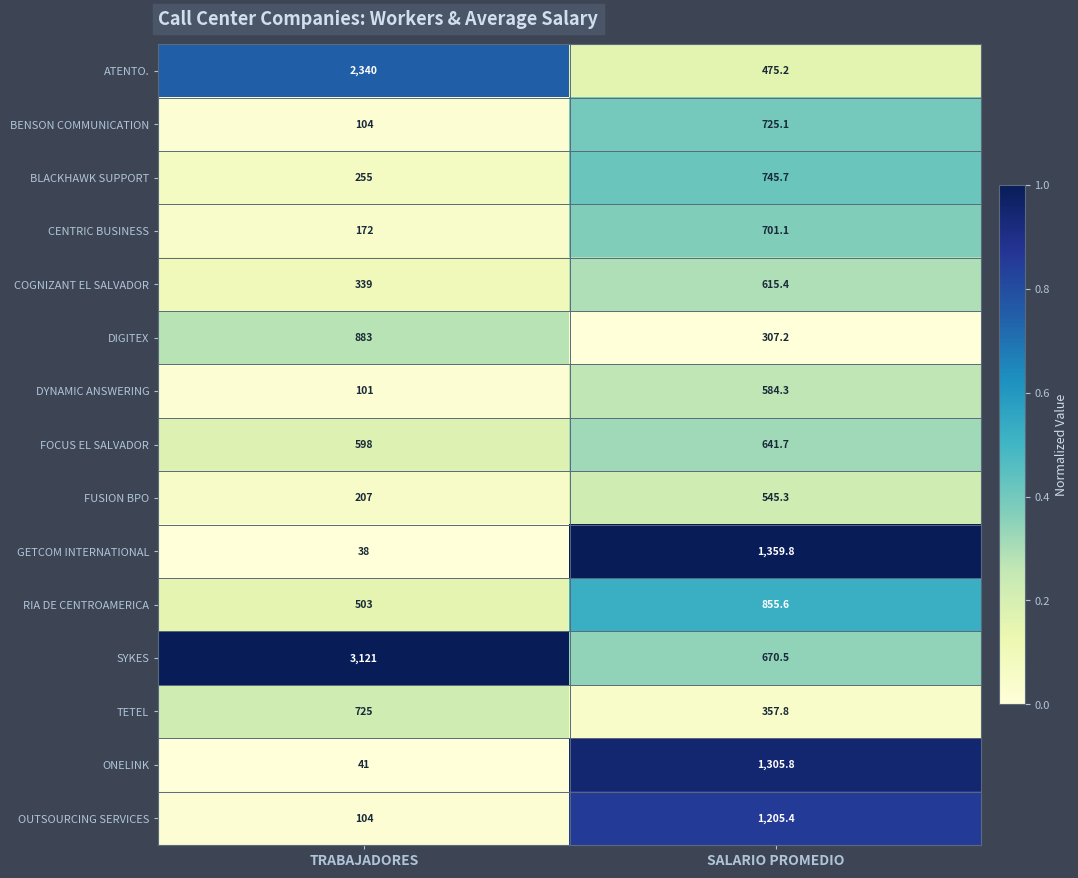

The BLACKHAWK SUPPORT series shows 346.4 at TRABAJADORES. True or false?

False